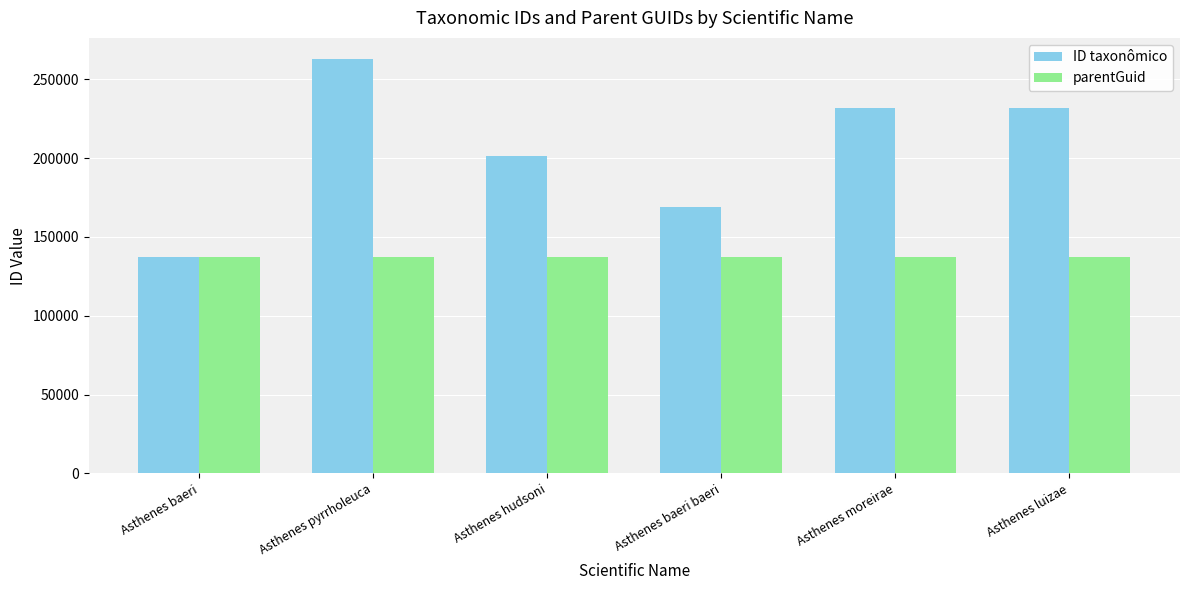

What is the minimum value for parentGuid?

137478